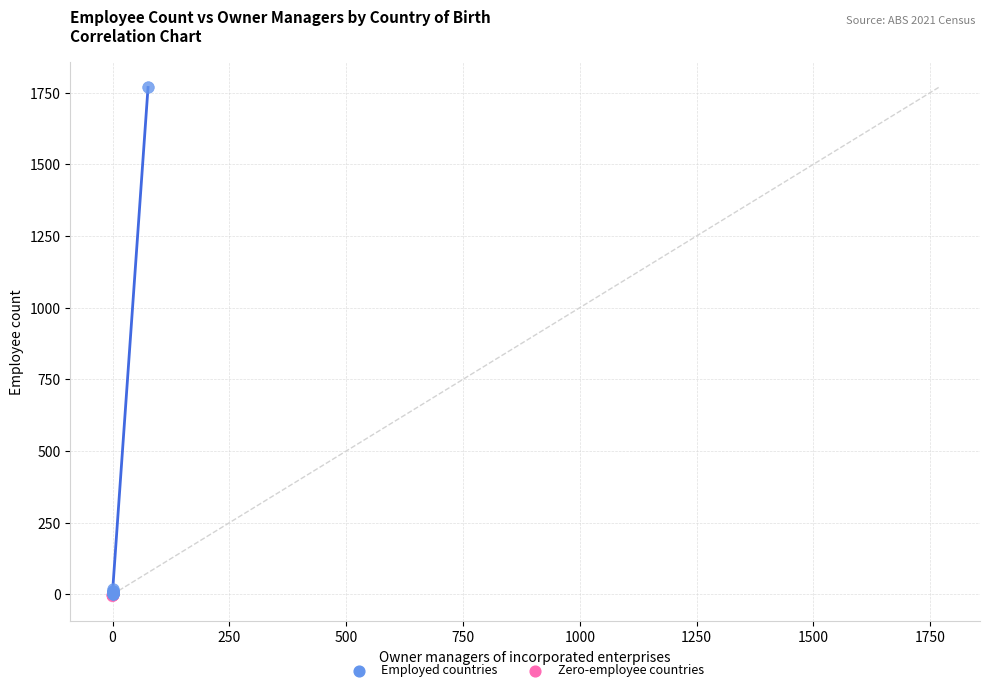

Which series has the largest Y range (max minus min)?

Employed countries